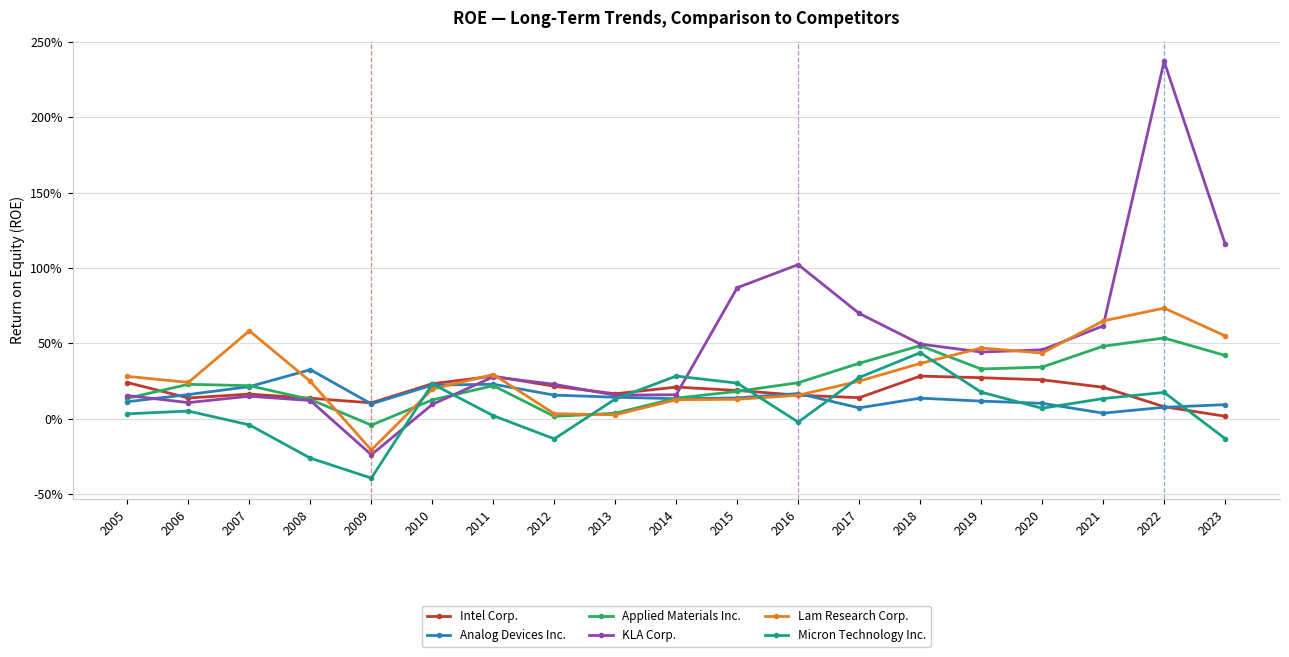

Reading left to right, what are all the values shown in this chart?

Intel Corp.: 0.2	0.1	0.2	0.1	0.1	0.2	0.3	0.2	0.2	0.2	0.2	0.2	0.1	0.3	0.3	0.3	0.2	0.1	0.0
Analog Devices Inc.: 0.1	0.2	0.2	0.3	0.1	0.2	0.2	0.2	0.1	0.1	0.1	0.2	0.1	0.1	0.1	0.1	0.0	0.1	0.1
Applied Materials Inc.: 0.1	0.2	0.2	0.1	-0.0	0.1	0.2	0.0	0.0	0.1	0.2	0.2	0.4	0.5	0.3	0.3	0.5	0.5	0.4
KLA Corp.: 0.2	0.1	0.1	0.1	-0.2	0.1	0.3	0.2	0.2	0.2	0.9	1.0	0.7	0.5	0.4	0.5	0.6	2.4	1.2
Lam Research Corp.: 0.3	0.2	0.6	0.2	-0.2	0.2	0.3	0.0	0.0	0.1	0.1	0.2	0.2	0.4	0.5	0.4	0.6	0.7	0.5
Micron Technology Inc.: 0.0	0.1	-0.0	-0.3	-0.4	0.2	0.0	-0.1	0.1	0.3	0.2	-0.0	0.3	0.4	0.2	0.1	0.1	0.2	-0.1